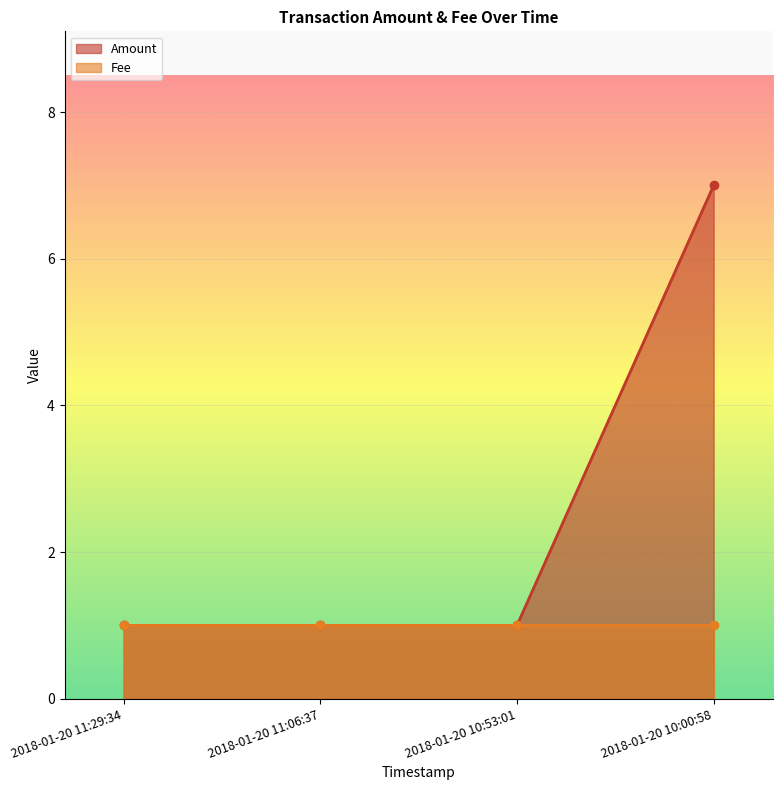

What is the value of the 2nd point from the left?

1